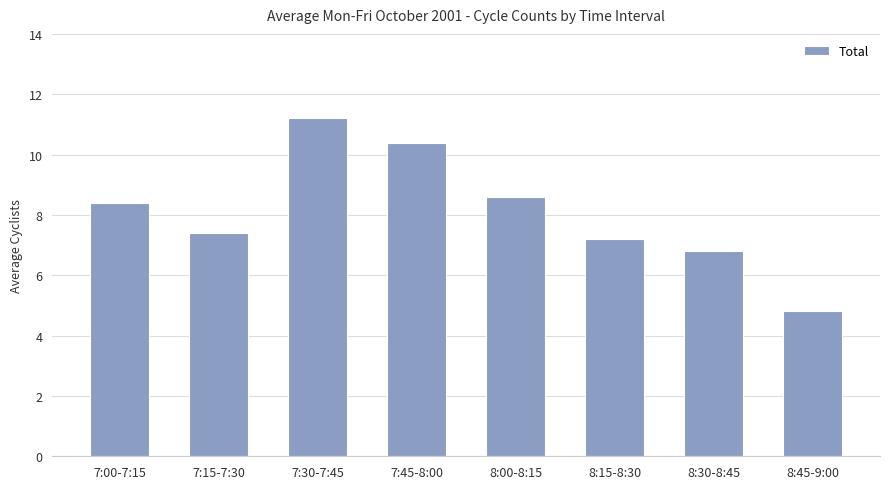

Is it true that the value at 8:30-8:45 is 1.6?

False